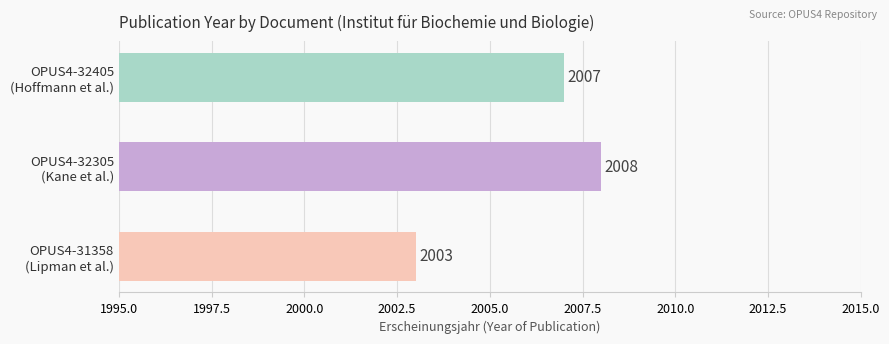

Rank the categories by value from highest to lowest.

OPUS4-32305
(Kane et al.), OPUS4-32405
(Hoffmann et al.), OPUS4-31358
(Lipman et al.)